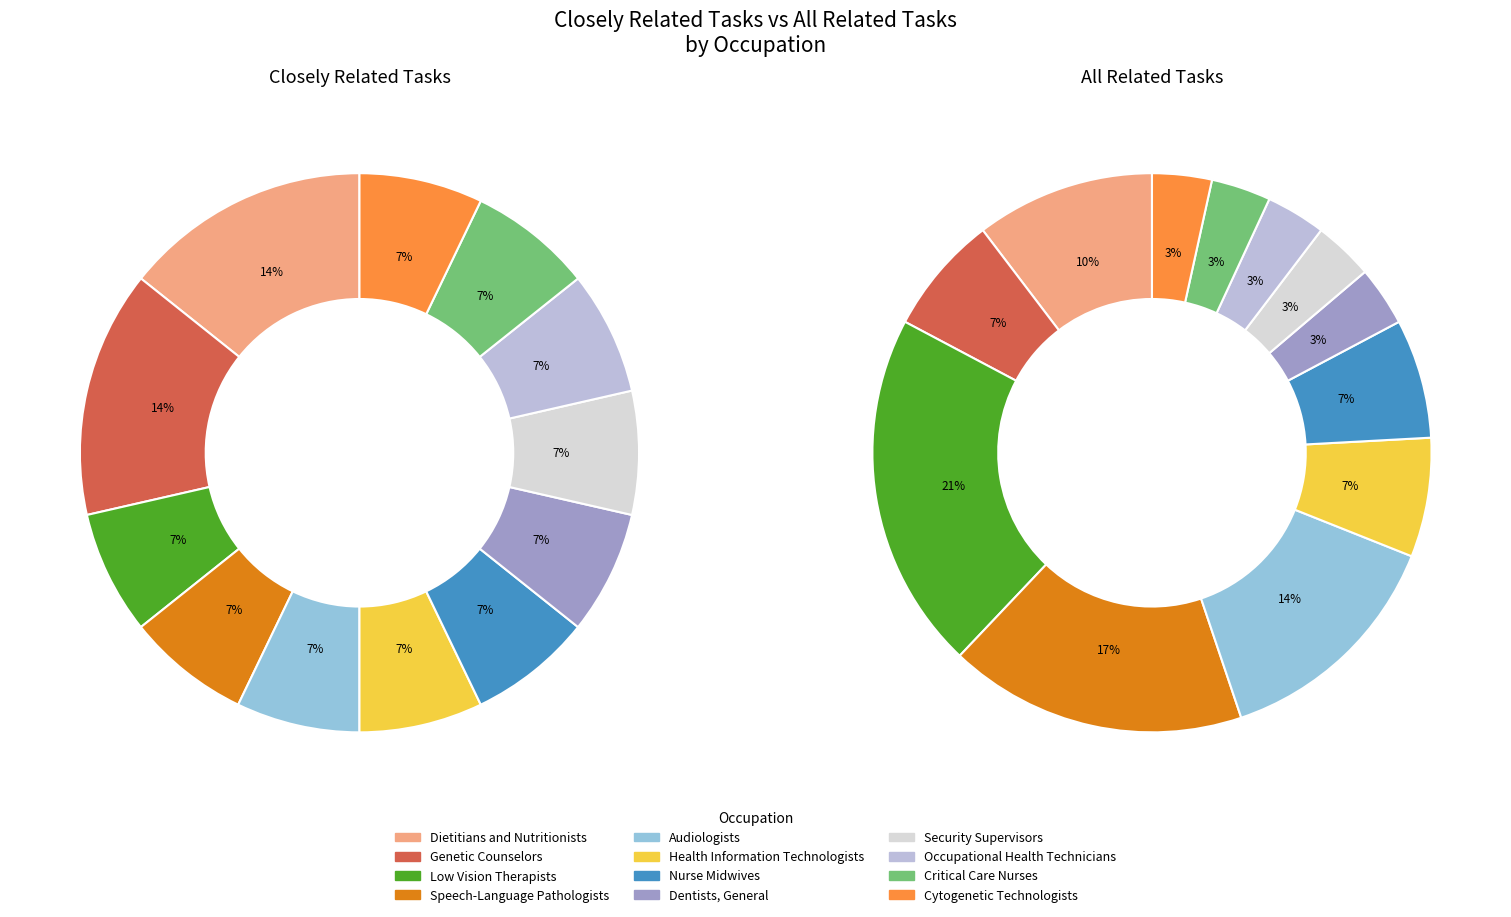

To the nearest percent, what is the difference between the largest and smallest slice percentages?

7%